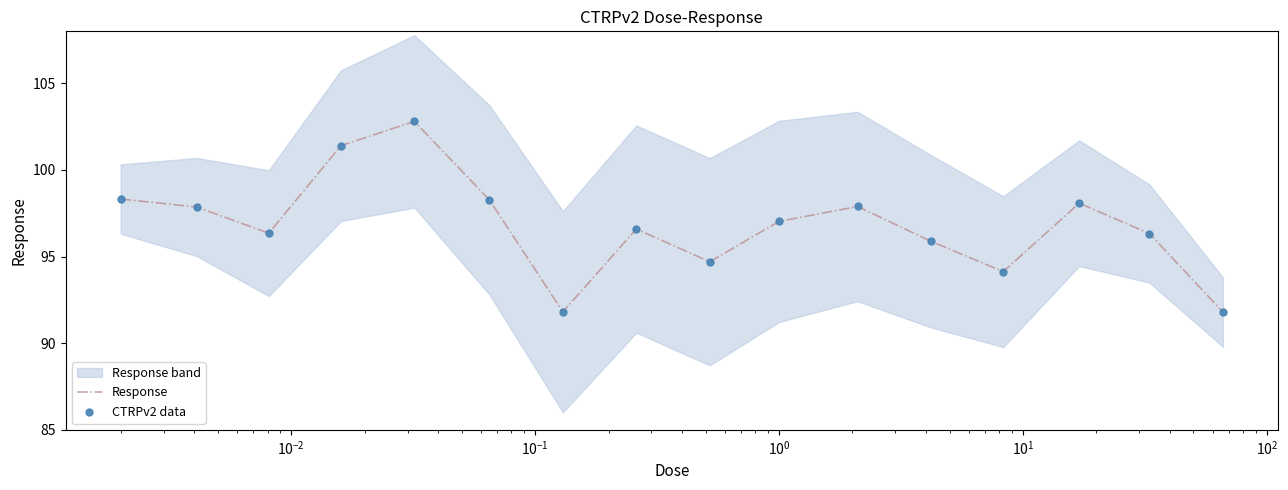

At how many categories does at least one series exceed 100?

2